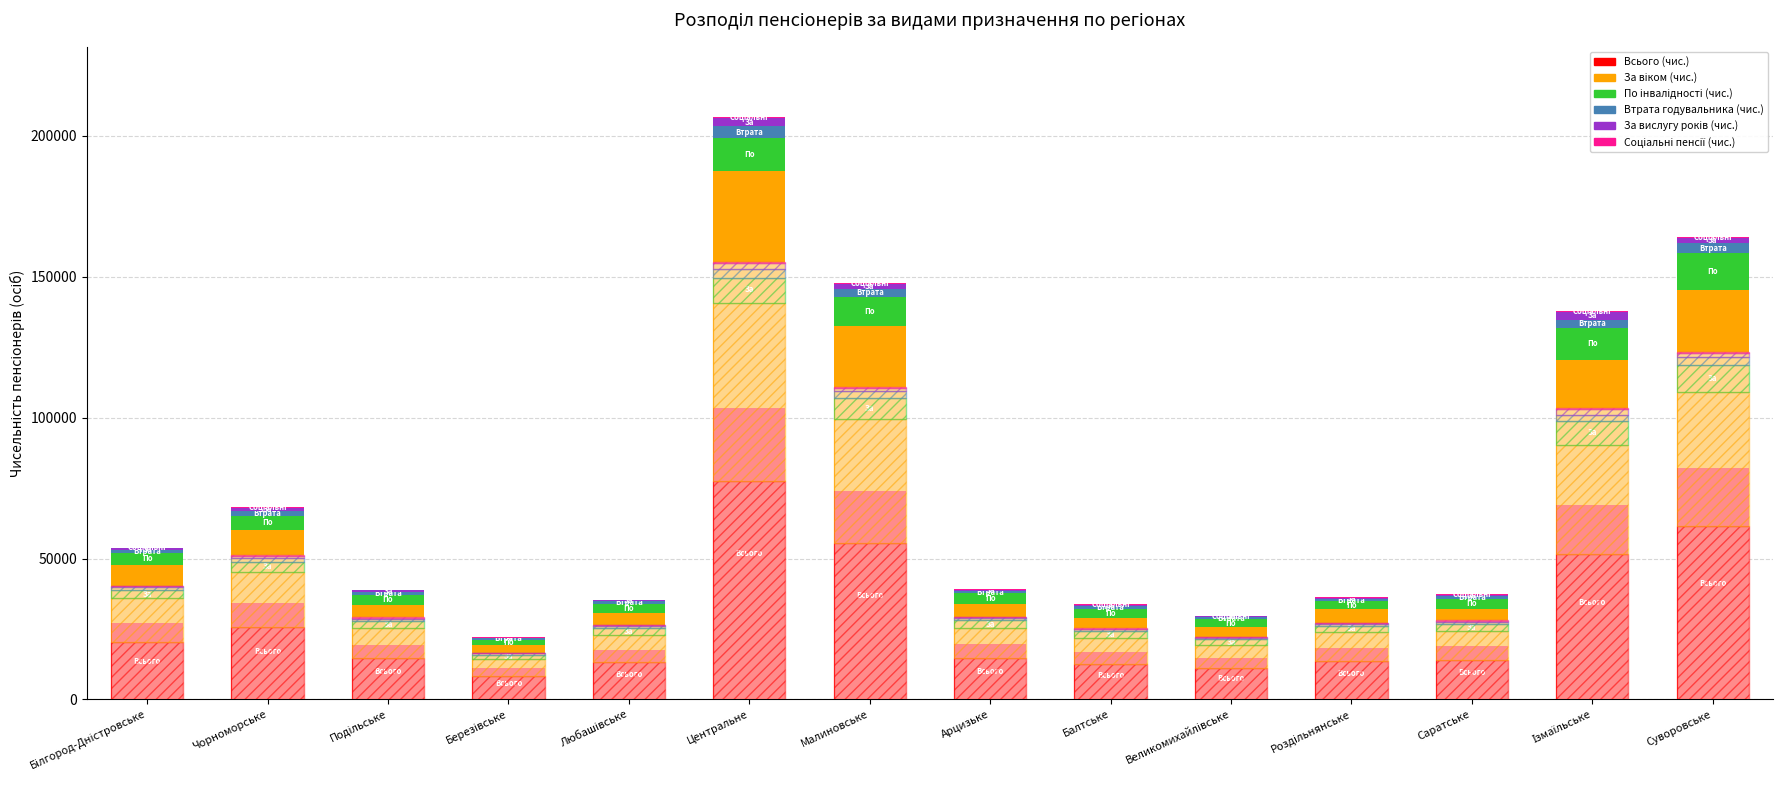

What is the difference between the maximum and minimum values in the Всього (чис.) series?

92455